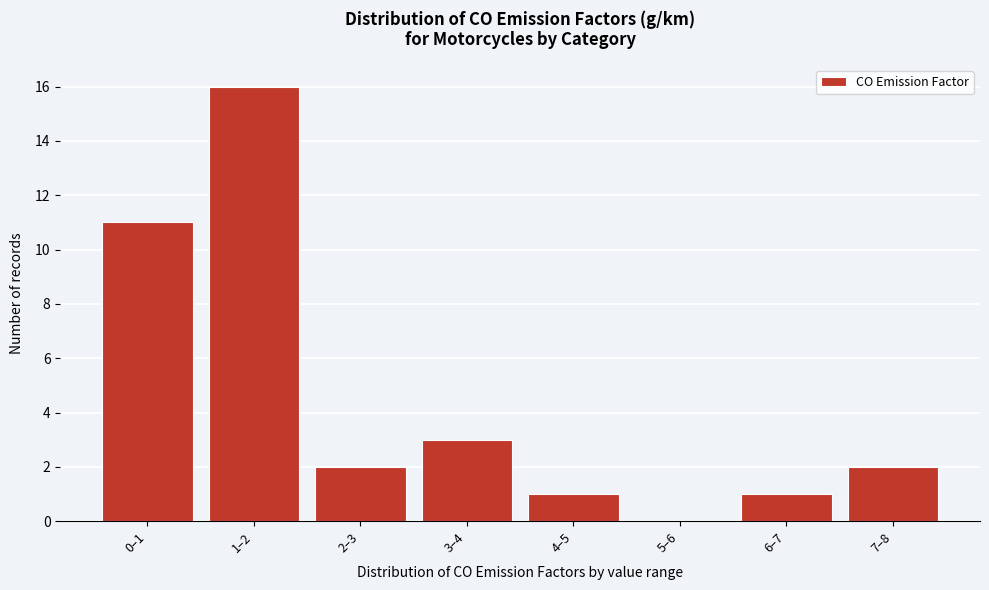

Reading right to left, what are all the values shown in this chart?

7–8=2	6–7=1	5–6=0	4–5=1	3–4=3	2–3=2	1–2=16	0–1=11